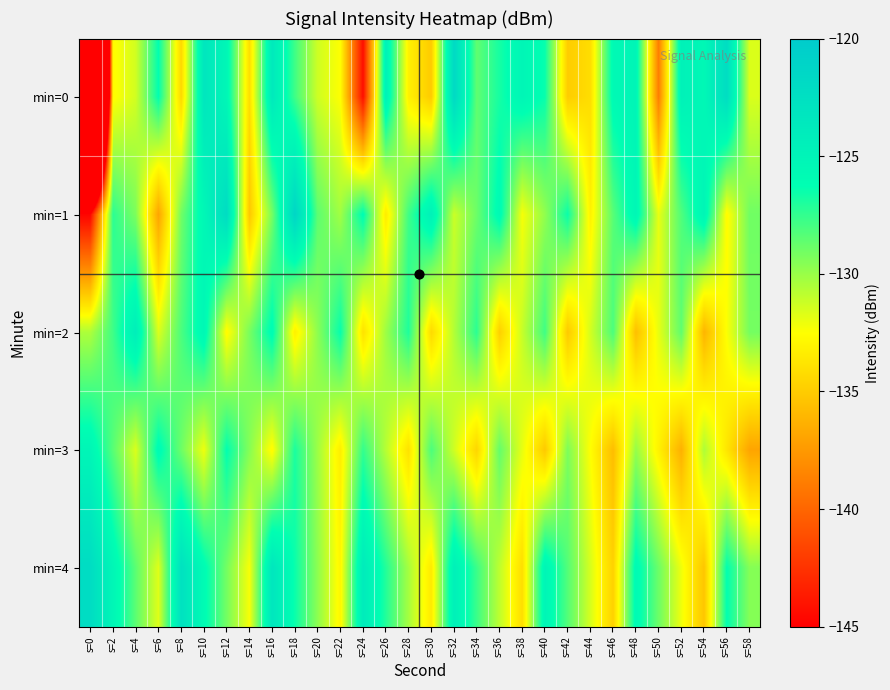

List the series in order of their overall mean, highest first.

min=4, min=1, min=2, min=3, min=0